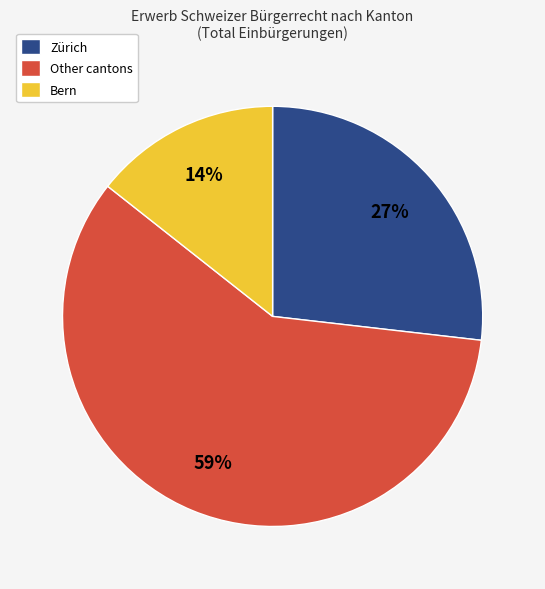

To the nearest percent, what is the average slice percentage?

33%